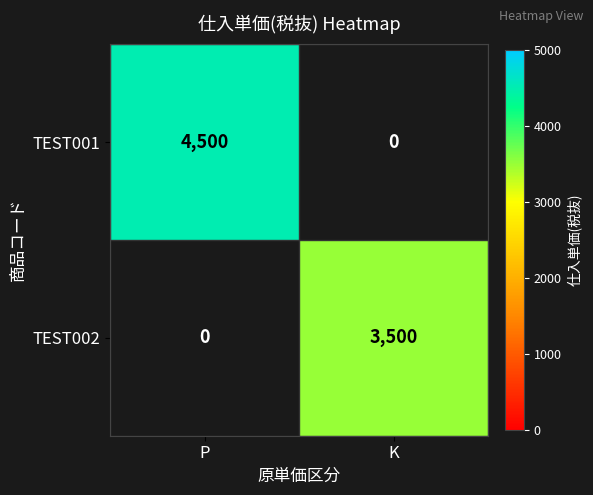

Rank the series by their average value, from lowest to highest.

TEST002, TEST001